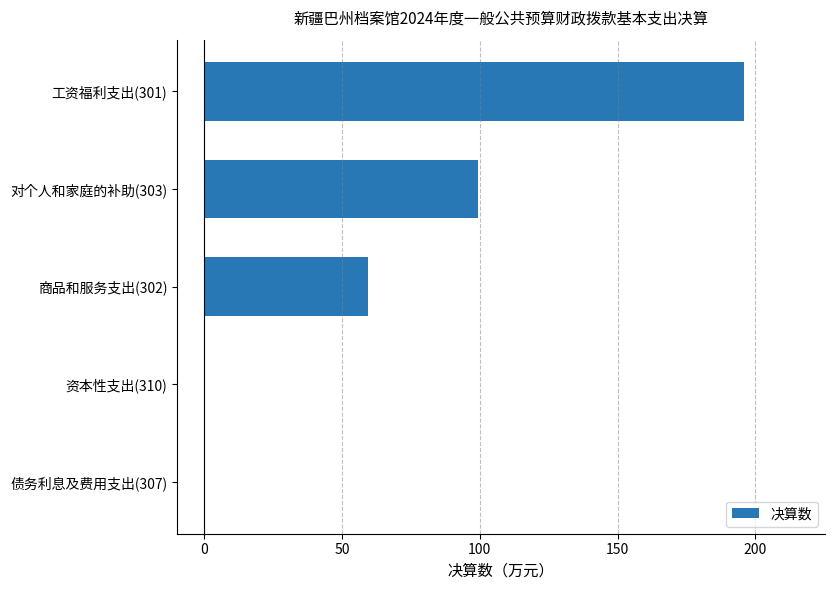

The chart shows a value of -60.9 at 债务利息及费用支出(307). True or false?

False